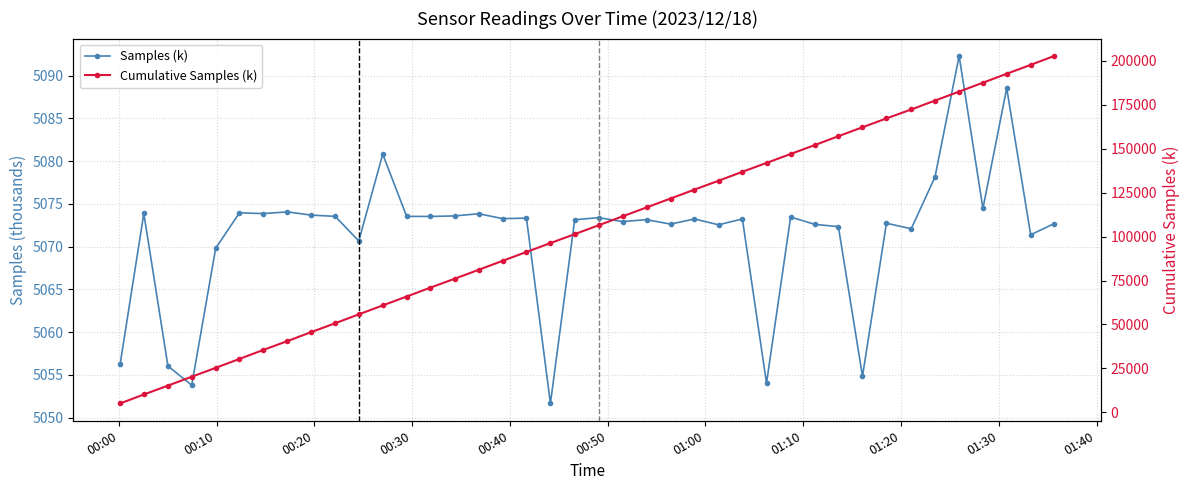

The Samples (k) series shows 6647.9 at 16. True or false?

False